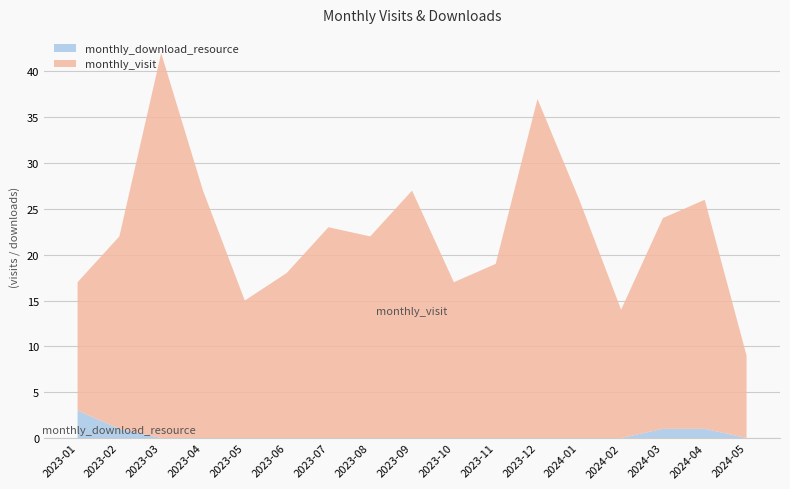

Reading left to right, extract all data points from this chart.

monthly_visit: 2023-01=14	2023-02=21	2023-03=42	2023-04=27	2023-05=15	2023-06=18	2023-07=23	2023-08=22	2023-09=27	2023-10=17	2023-11=19	2023-12=37	2024-01=26	2024-02=14	2024-03=23	2024-04=25	2024-05=9
monthly_download_resource: 2023-01=3	2023-02=1	2023-03=0	2023-04=0	2023-05=0	2023-06=0	2023-07=0	2023-08=0	2023-09=0	2023-10=0	2023-11=0	2023-12=0	2024-01=0	2024-02=0	2024-03=1	2024-04=1	2024-05=0